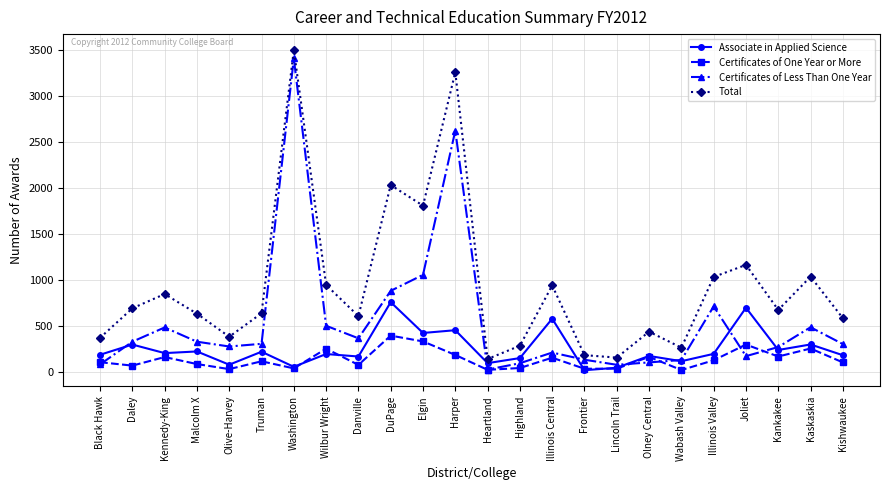

What is the maximum value shown in the chart?

3497